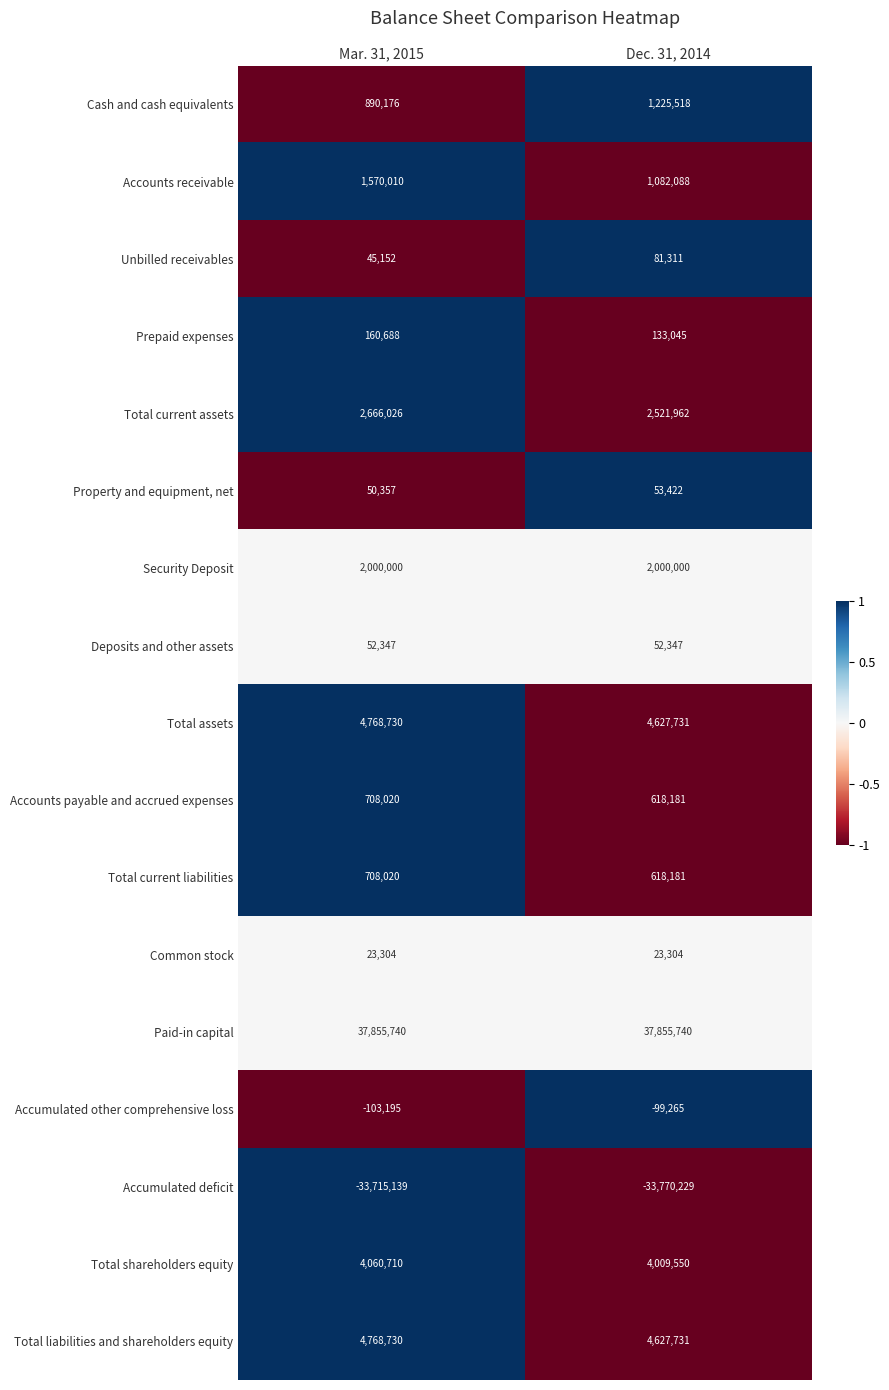

Between Mar. 31, 2015 and Dec. 31, 2014, which series saw the biggest shift?

Accounts receivable